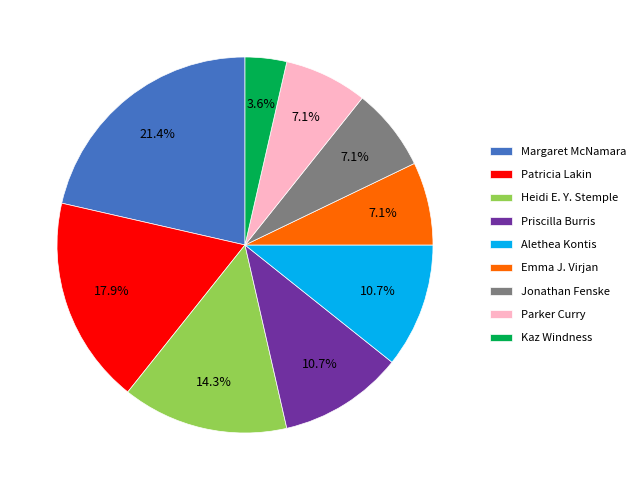

What is the ratio of the value at Parker Curry to the value at Alethea Kontis?

0.7